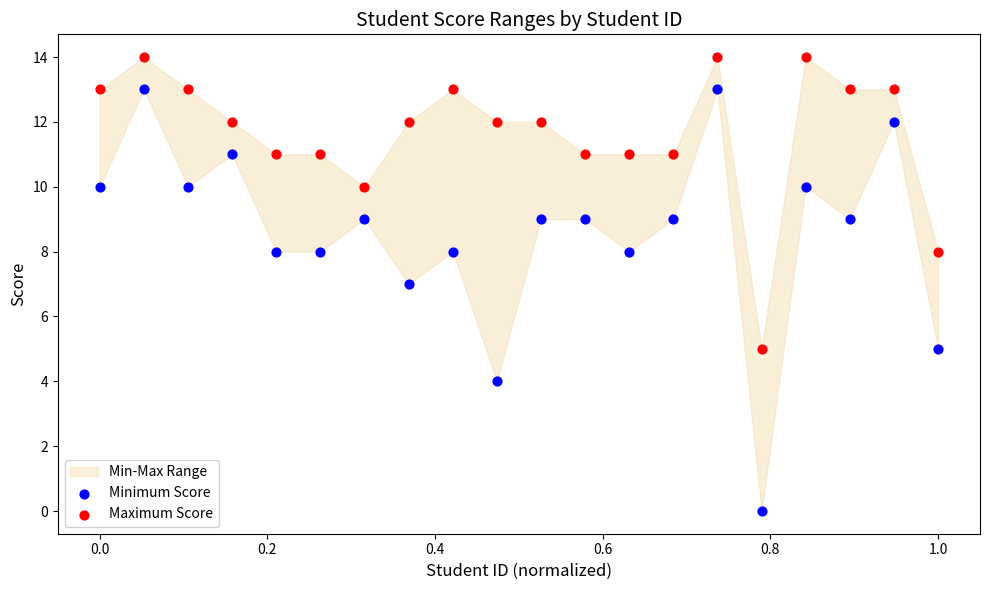

Which series contains the highest Y value?

Maximum Score